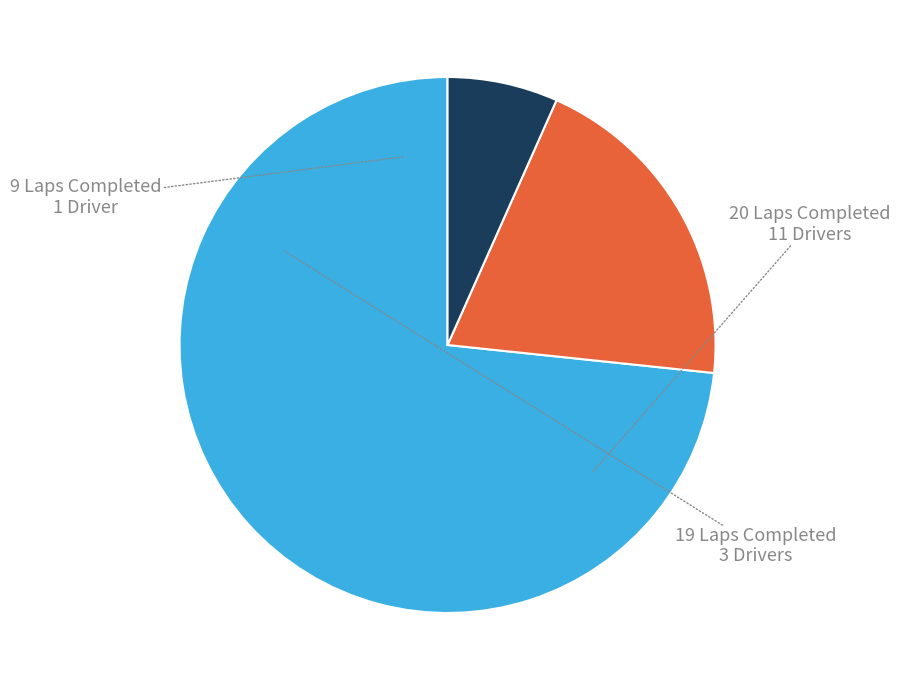

Is there any slice that represents more than half of the pie?

Yes